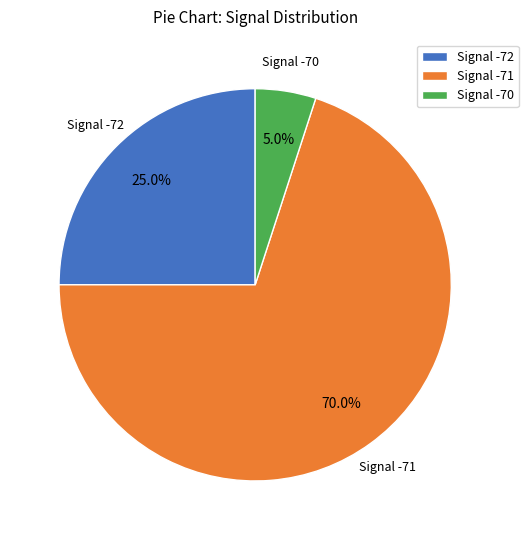

What is the ratio of the value at Signal -72 to the value at Signal -70?

5.0